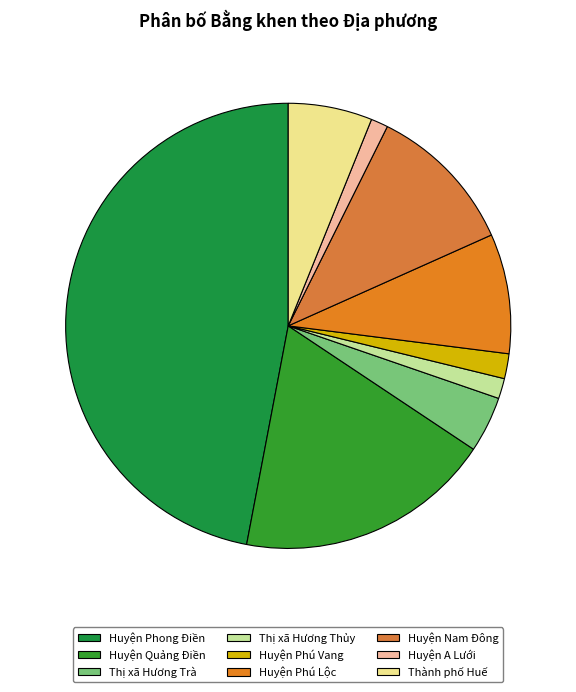

What percentage is the Thị xã Hương Thủy slice, to the nearest percent?

1%